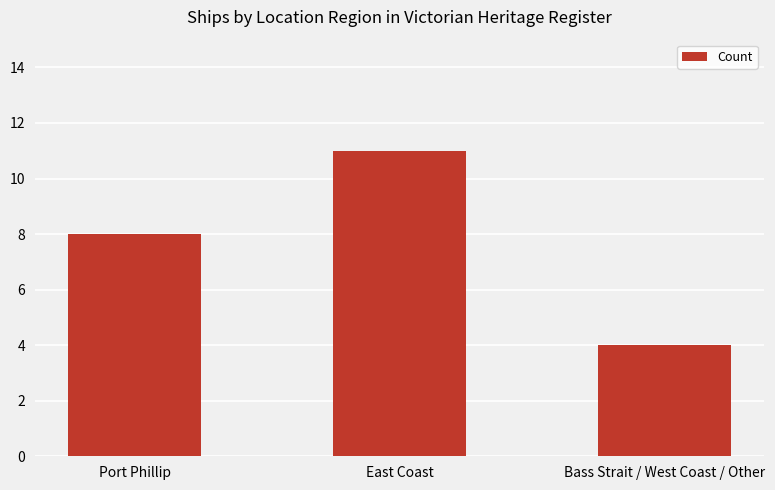

Are the bars grouped side by side (vs. stacked)?

No